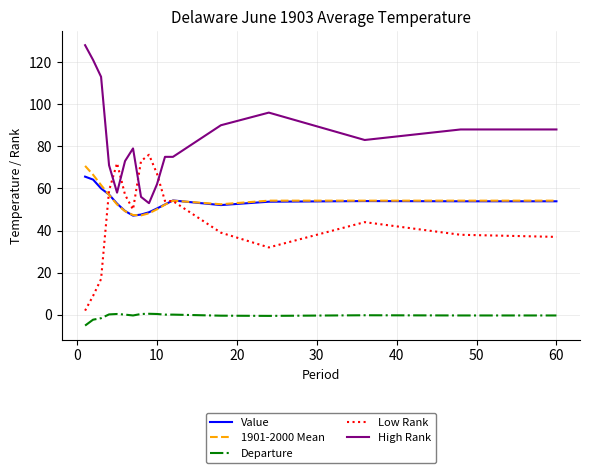

True or false: Departure and Low Rank cross at least once.

False